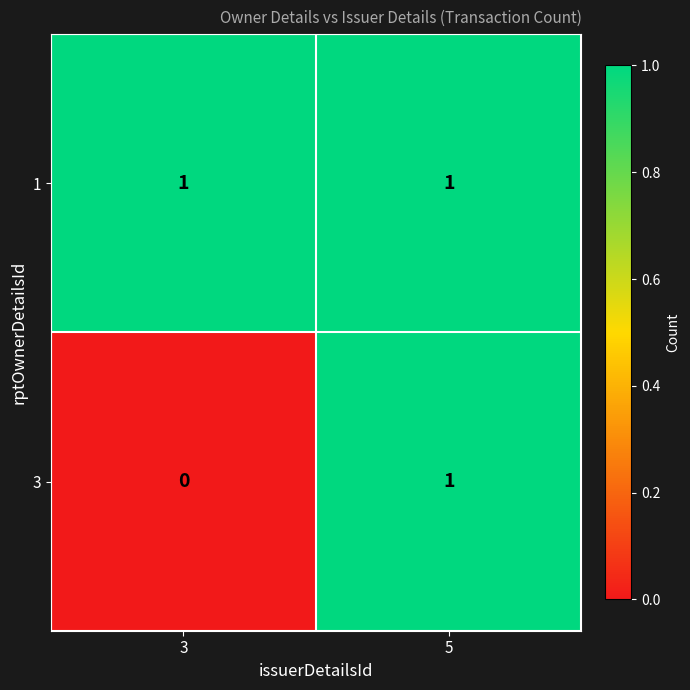

Which category has the highest value in the 3 series?

5